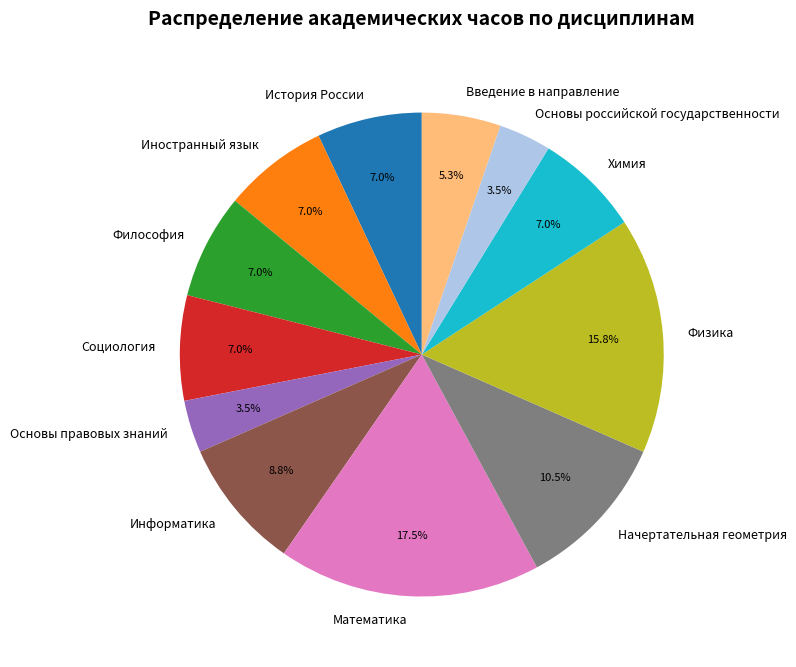

To the nearest percent, what portion does Иностранный язык represent?

7%